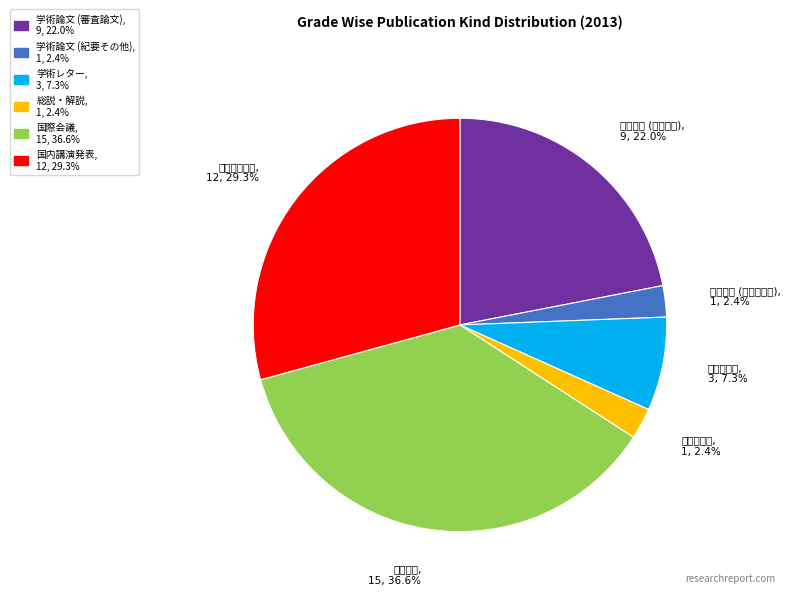

To the nearest percent, what is the combined percentage of 学術論文 (紀要その他) and 学術論文 (審査論文)?

24%